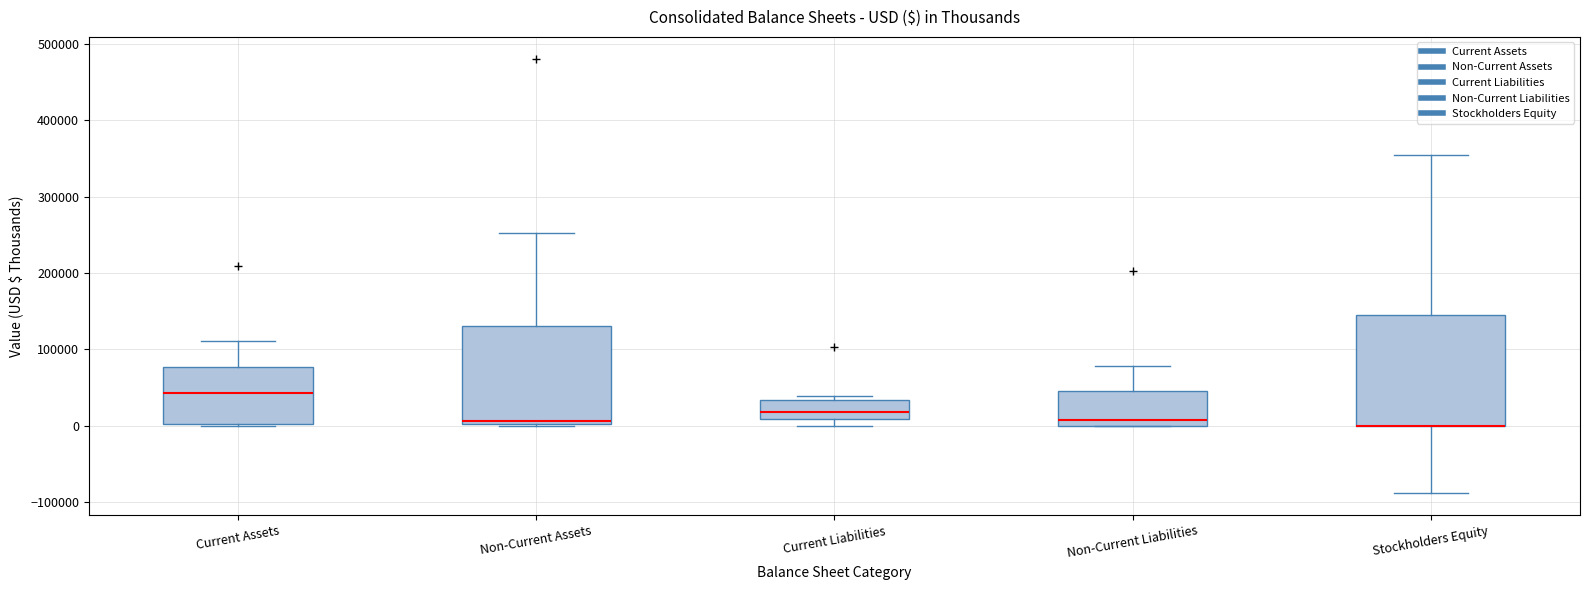

Which box is the tallest, from its lower edge to its upper edge?

Stockholders Equity